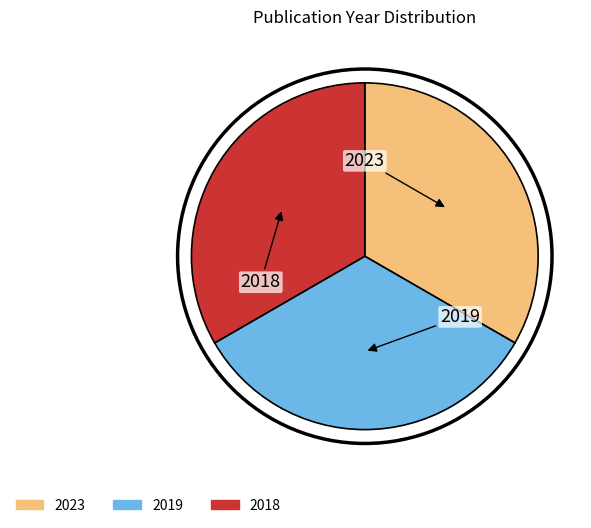

Approximately how many times larger is the value at 2019 compared to 2023?

1.0